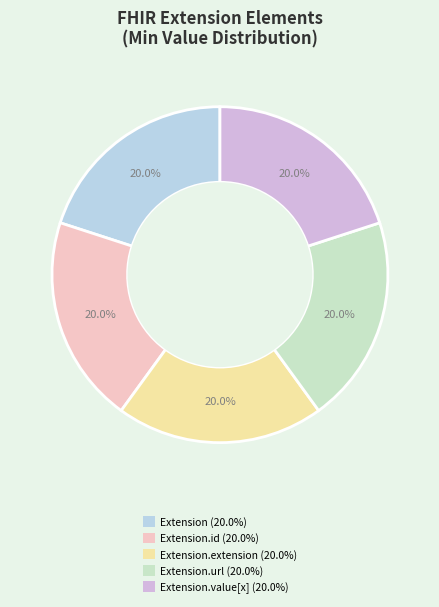

Does any single category account for the majority?

No